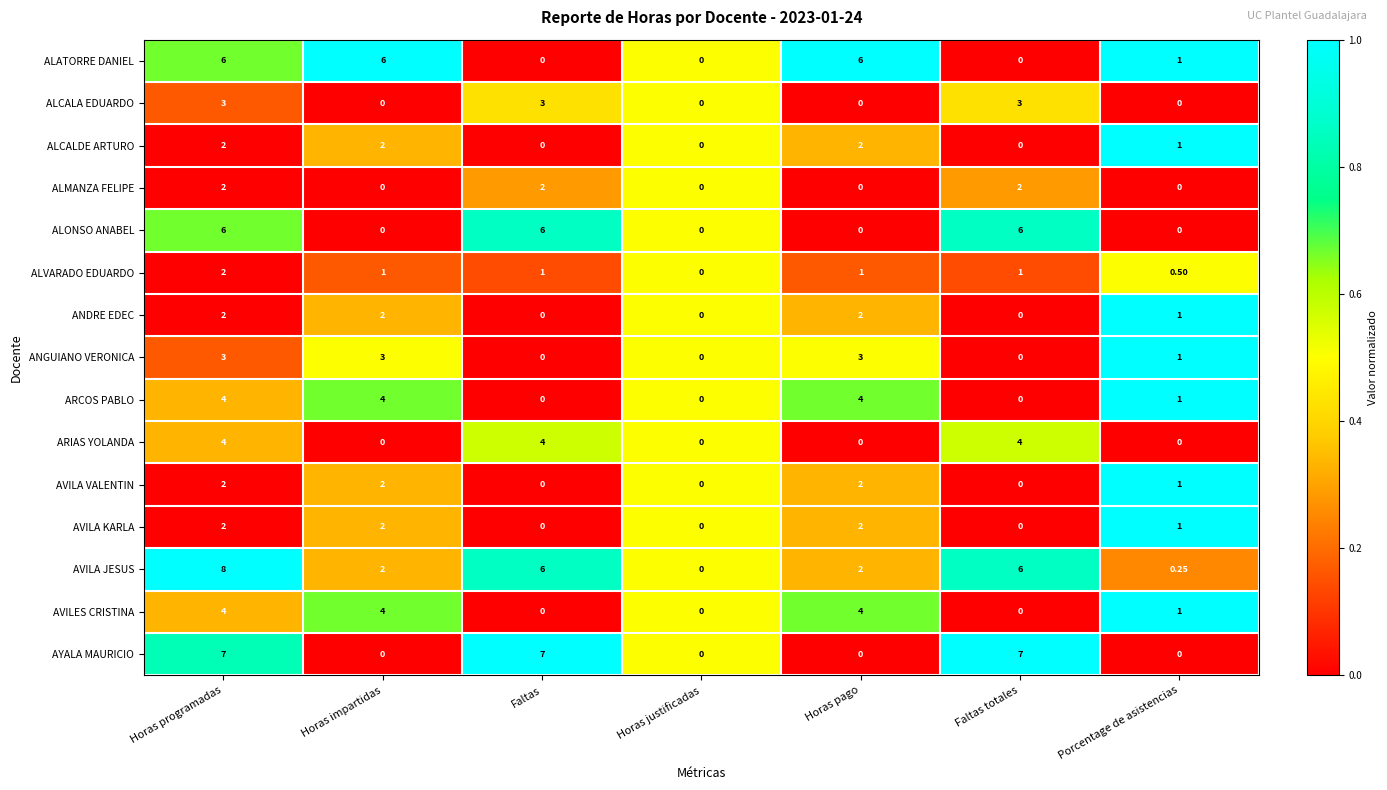

Where does the AVILA KARLA series first go above 1?

Horas programadas